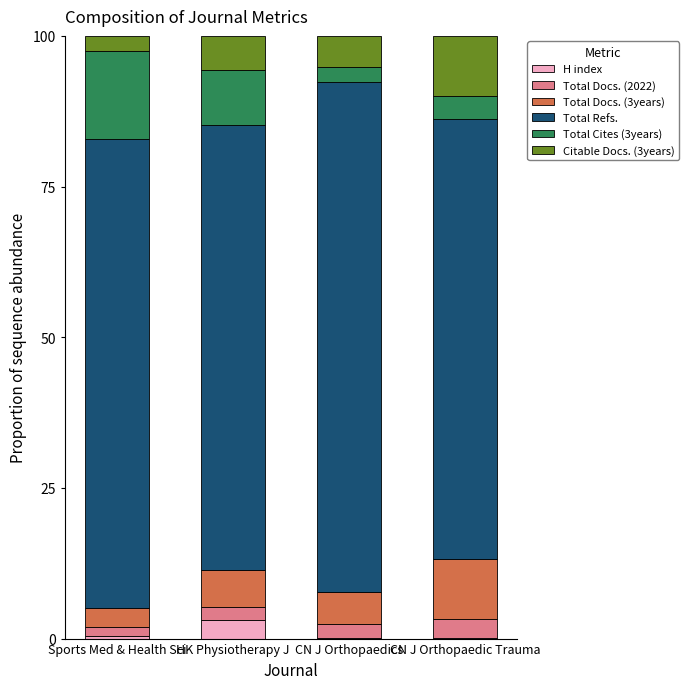

Are the bars horizontal?

No